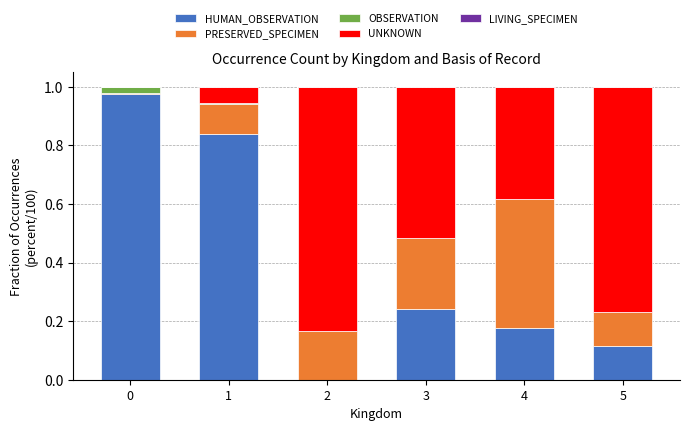

The OBSERVATION series shows 0.0 at 4. True or false?

True